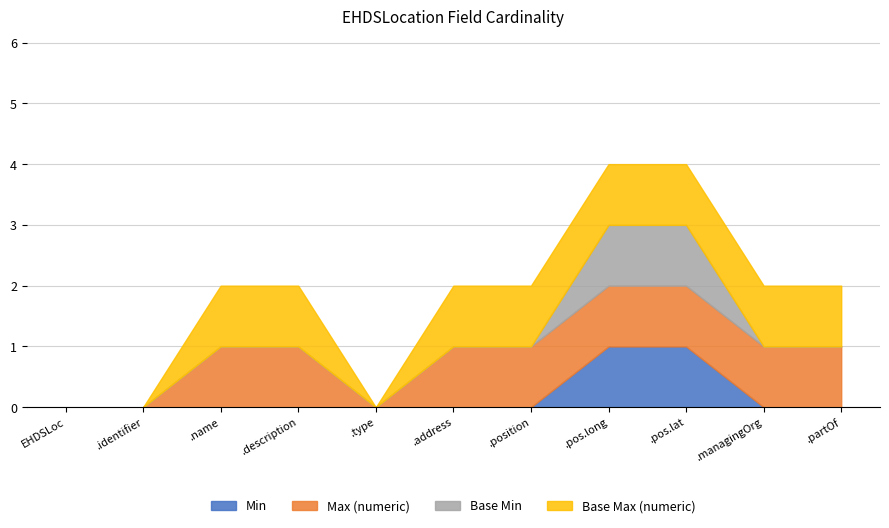

What value does the Base Min series have at EHDSLocation.position.longitude?

1